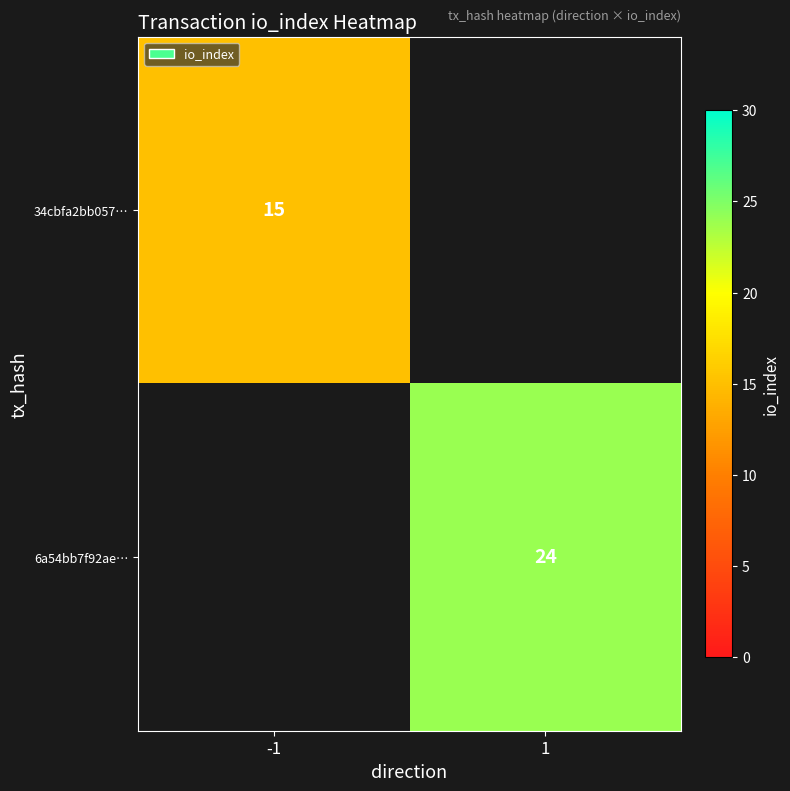

Count the number of data series in this chart.

2